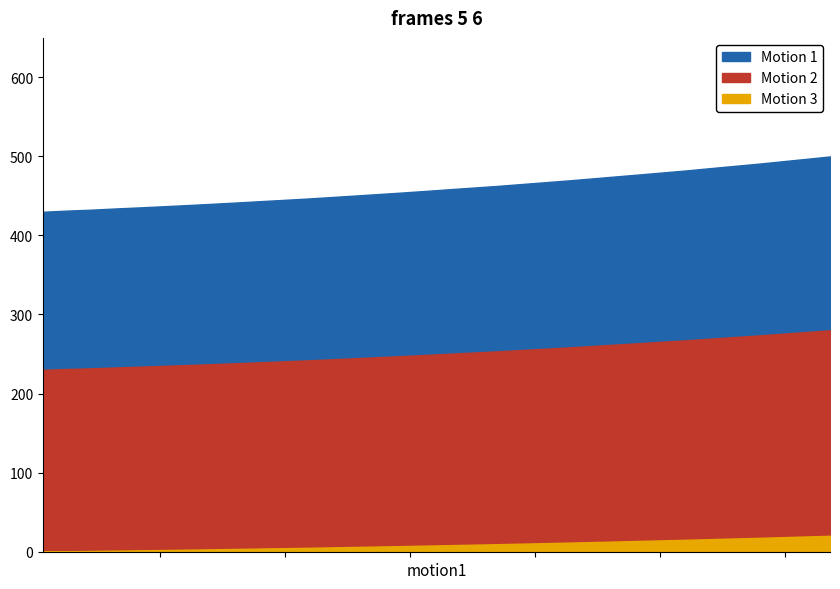

How many data points does each series have?

34